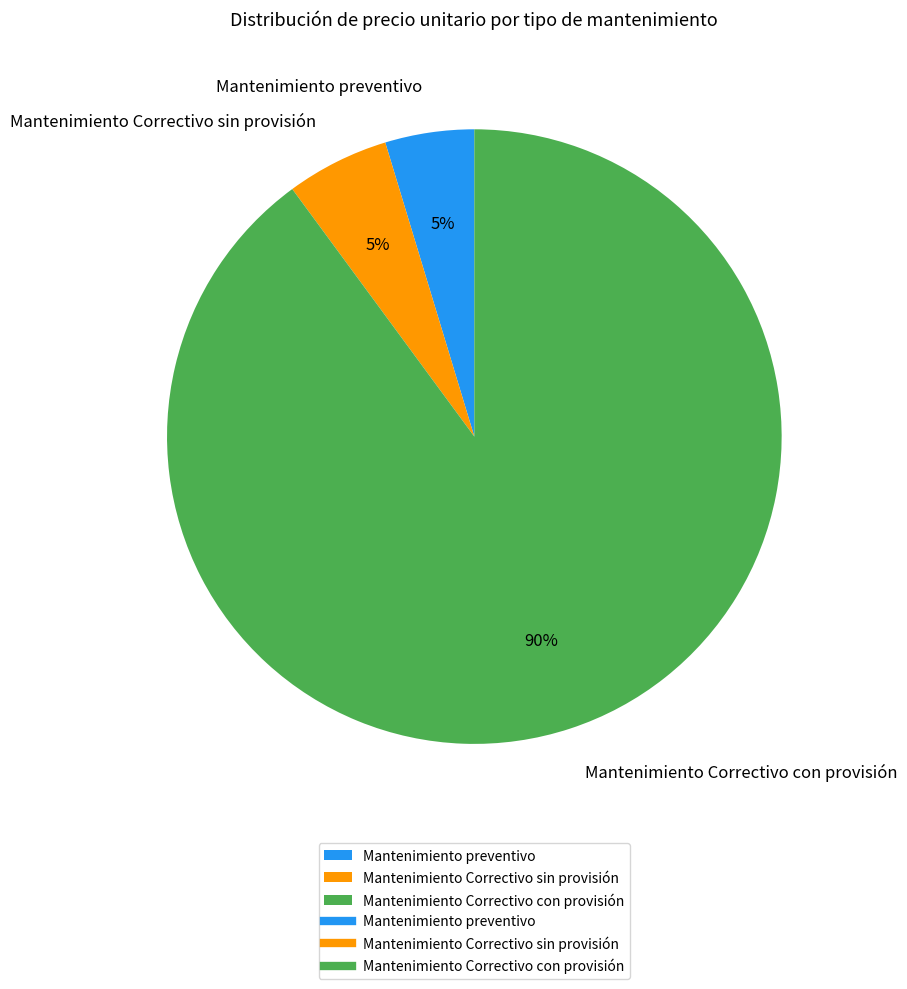

What is the majority slice?

Mantenimiento Correctivo con provisión